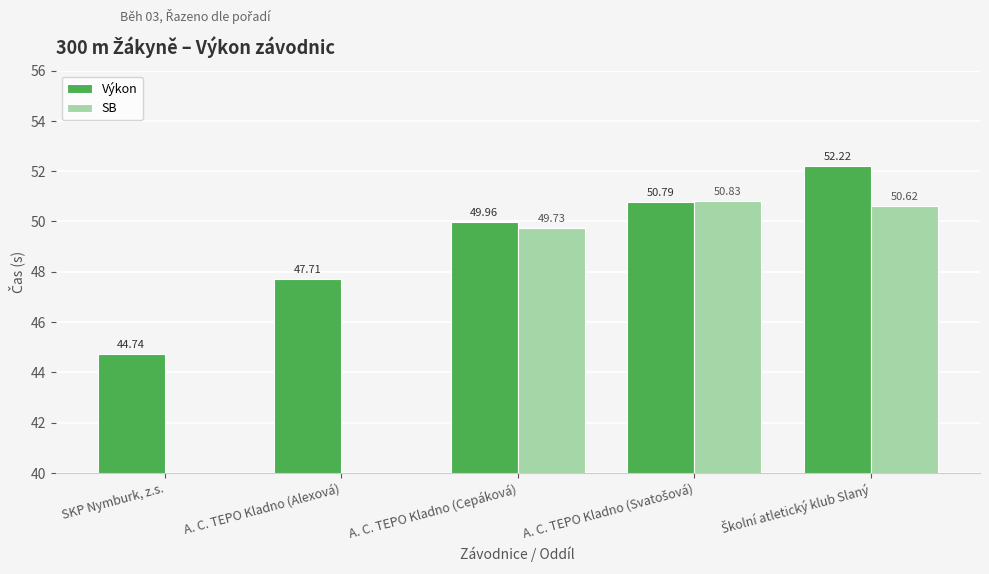

Is it true that SB equals 0.0 at A. C. TEPO Kladno (Alexová)?

True